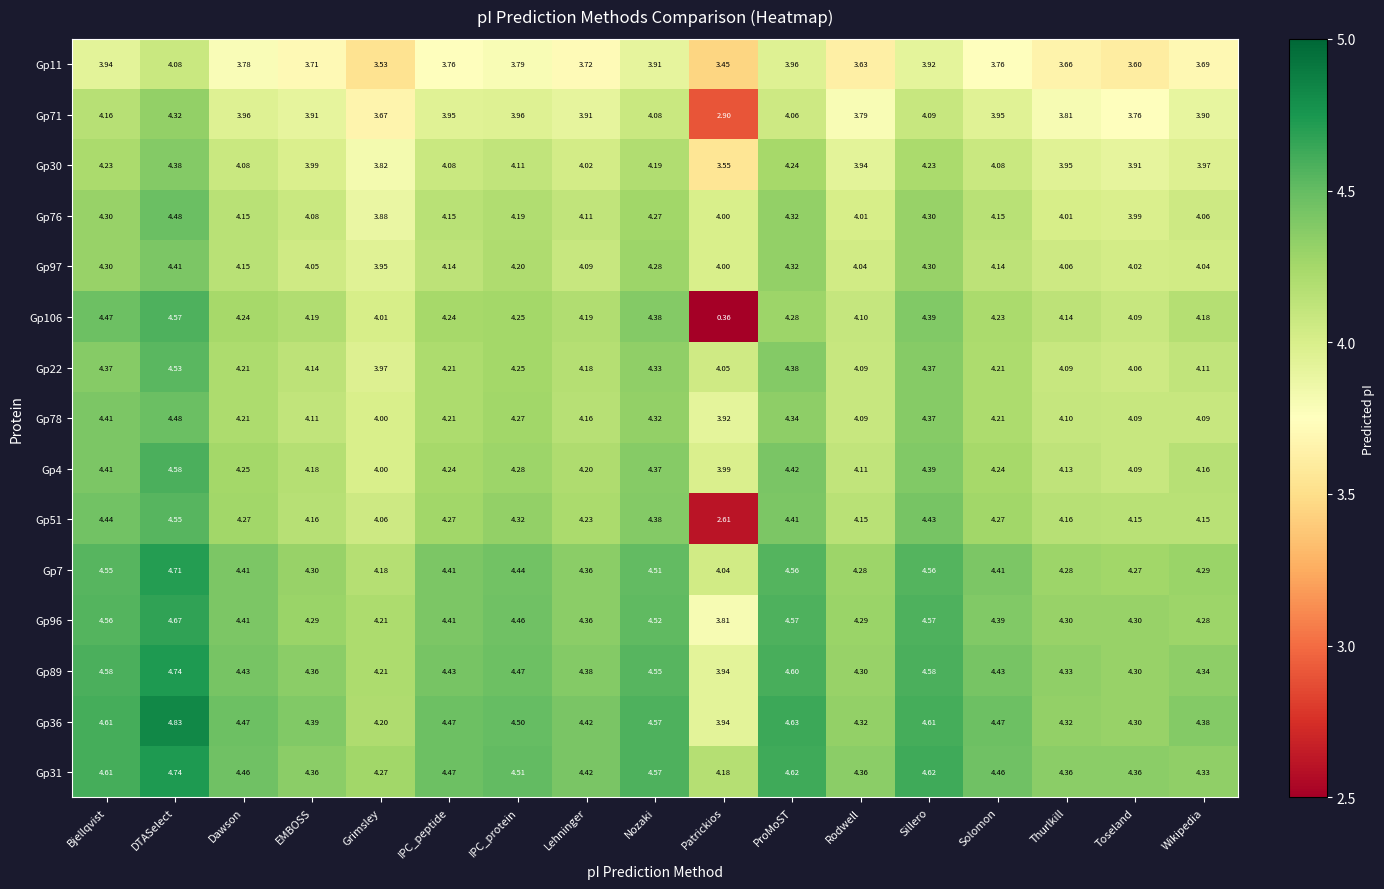

Which label corresponds to the smallest value in the chart?

Patrickios